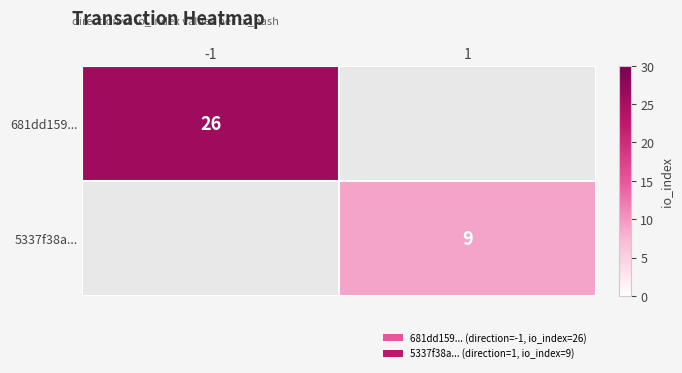

The value of 5337f38a... at 1 is 9. True or false?

True